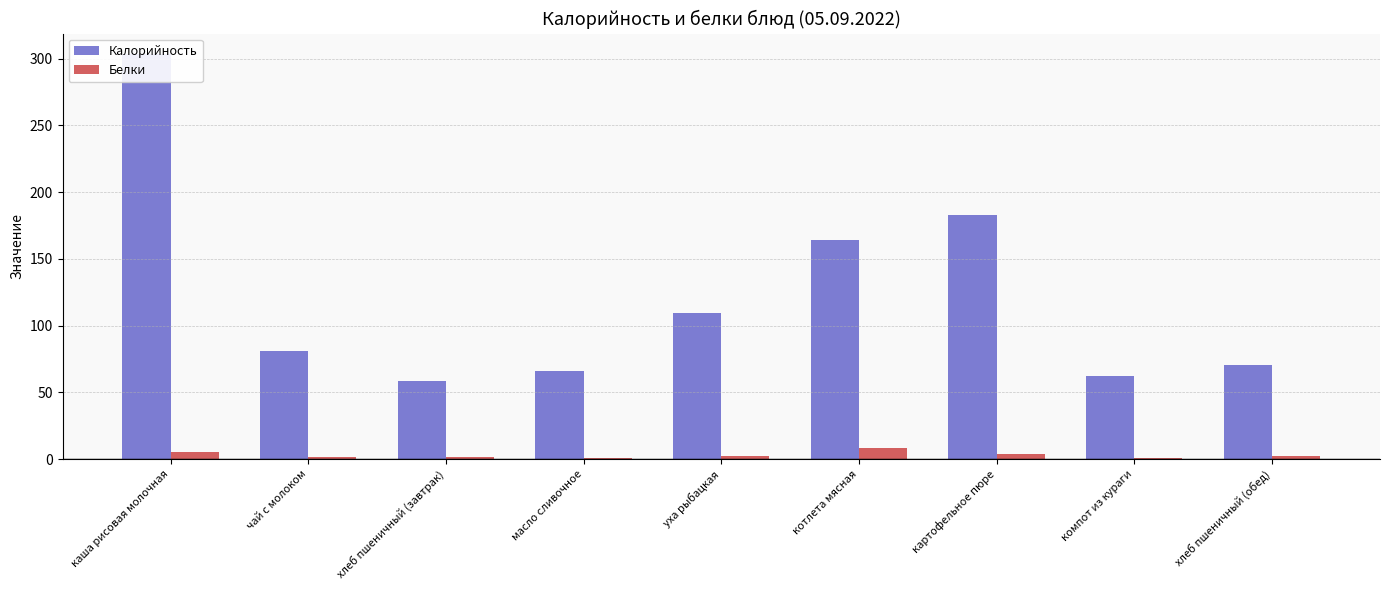

What is the sum of the Калорийность values at чай с молоком and масло сливочное?

147.0